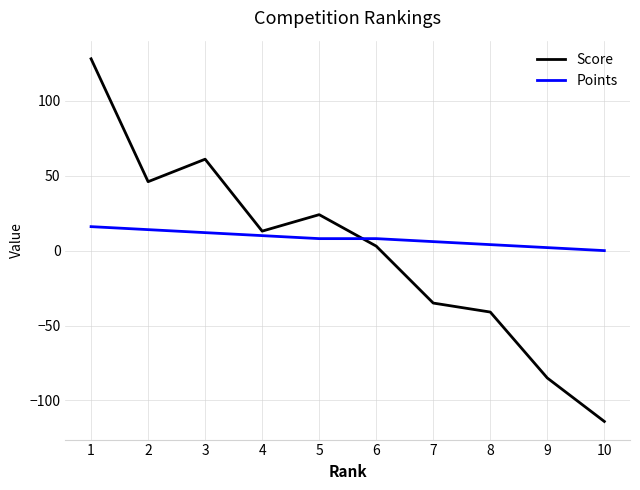

Which series has the largest total across all categories?

Points